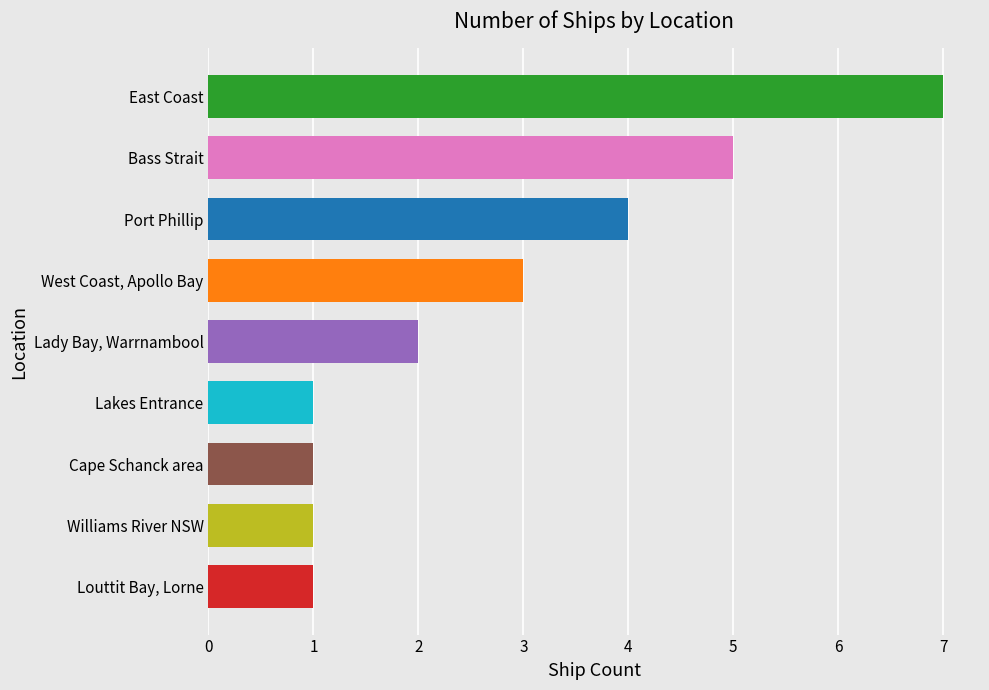

Are the bars grouped side by side (vs. stacked)?

No